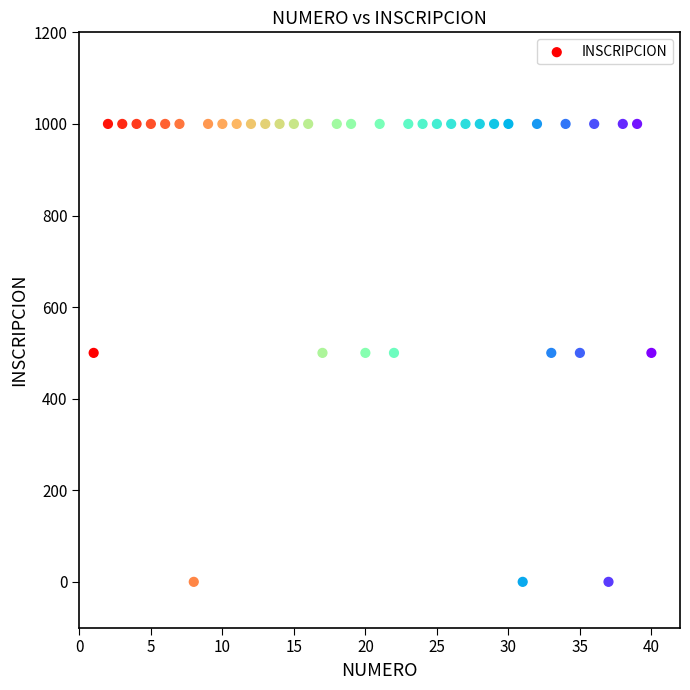

What is the range of X values (max minus min)?

39